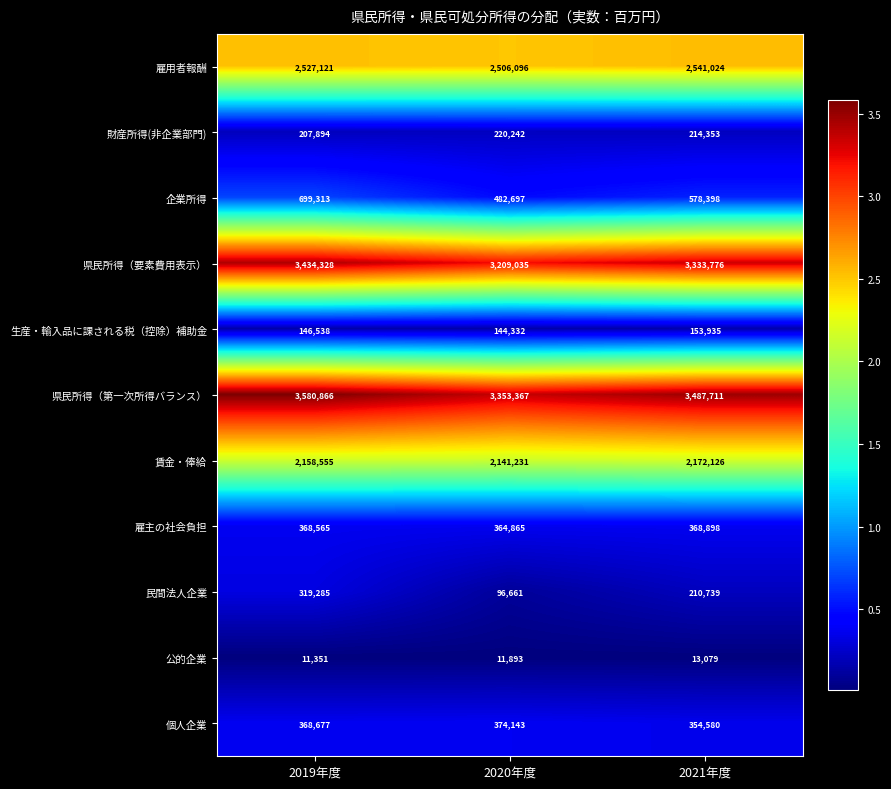

What is the maximum value shown in the chart?

3580866